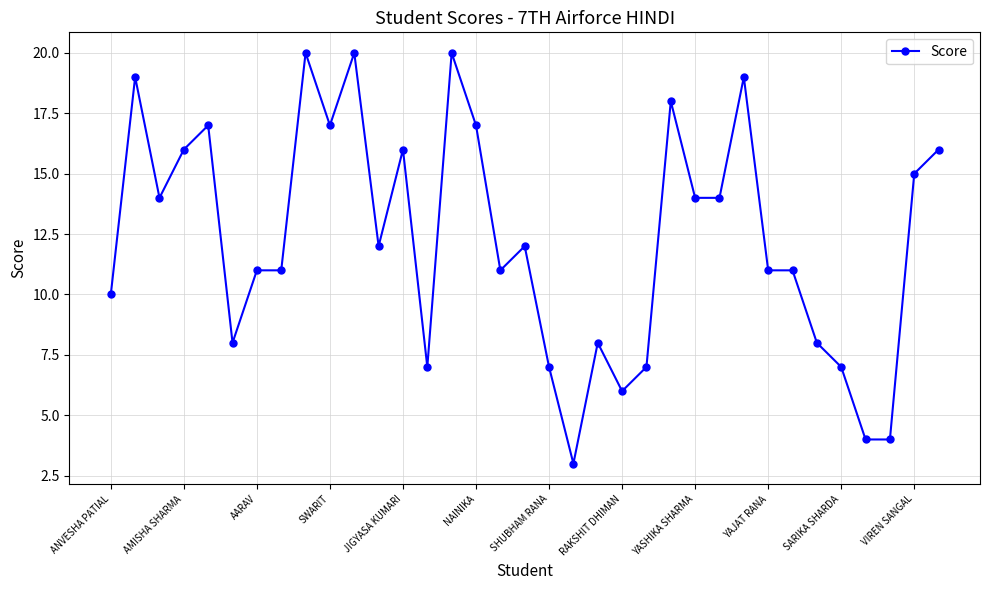

What is the value of the 17th point from the left?

11